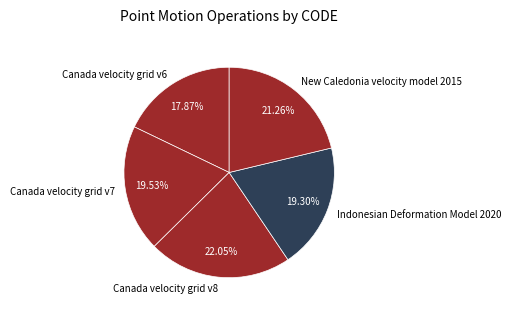

Is it true that Canada velocity grid v8 is 22% of the pie?

True